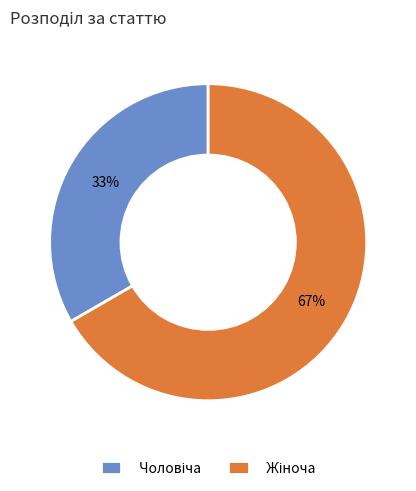

Is there any slice that represents more than half of the pie?

Yes